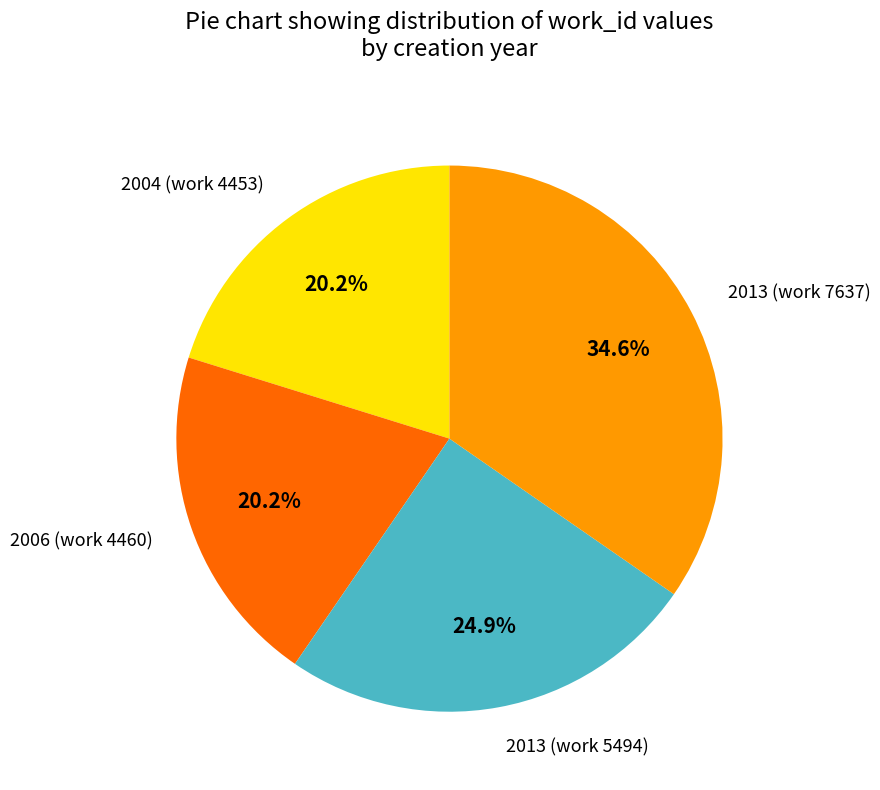

Is there a majority slice in this chart?

No